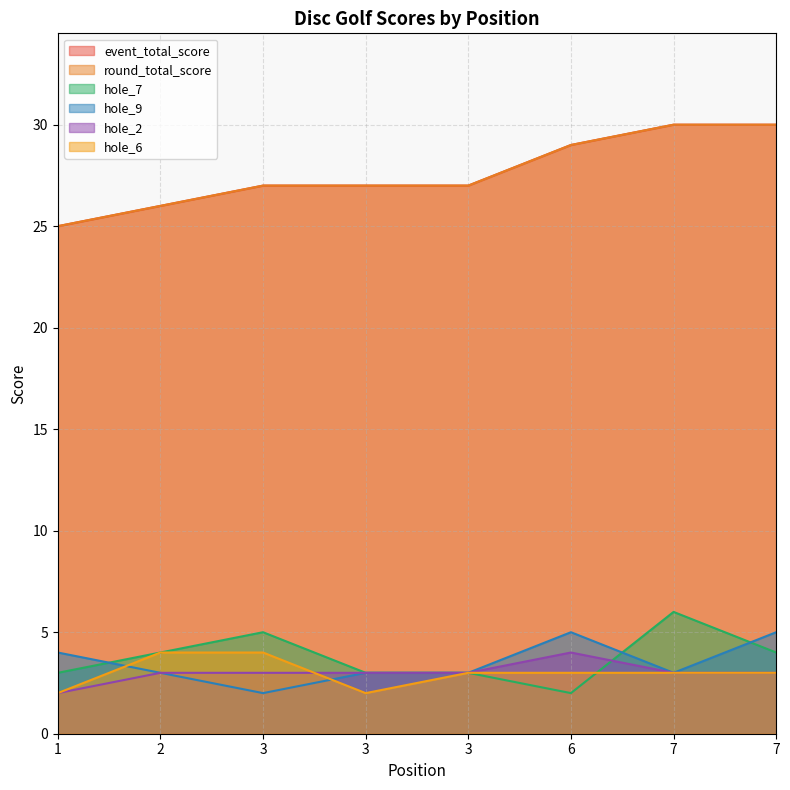

Reading right to left, extract all data points from this chart.

event_total_score: 7=30	7=30	6=29	3=27	3=27	3=27	2=26	1=25
round_total_score: 7=30	7=30	6=29	3=27	3=27	3=27	2=26	1=25
hole_7: 7=4	7=6	6=2	3=3	3=3	3=5	2=4	1=3
hole_9: 7=5	7=3	6=5	3=3	3=3	3=2	2=3	1=4
hole_2: 7=3	7=3	6=4	3=3	3=3	3=3	2=3	1=2
hole_6: 7=3	7=3	6=3	3=3	3=2	3=4	2=4	1=2